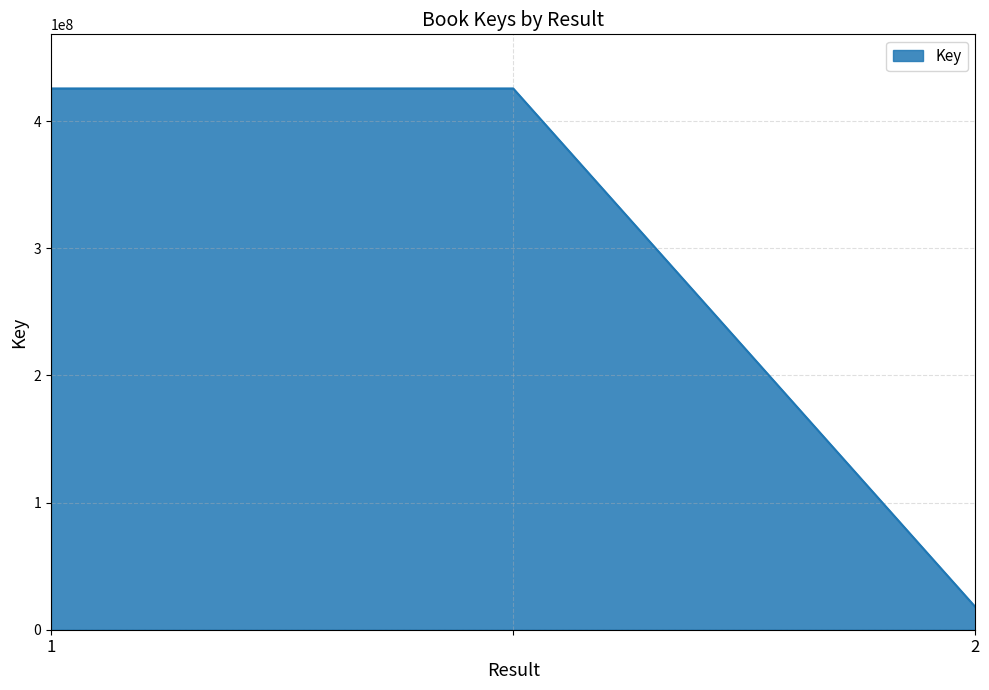

What is the average value?

289836449